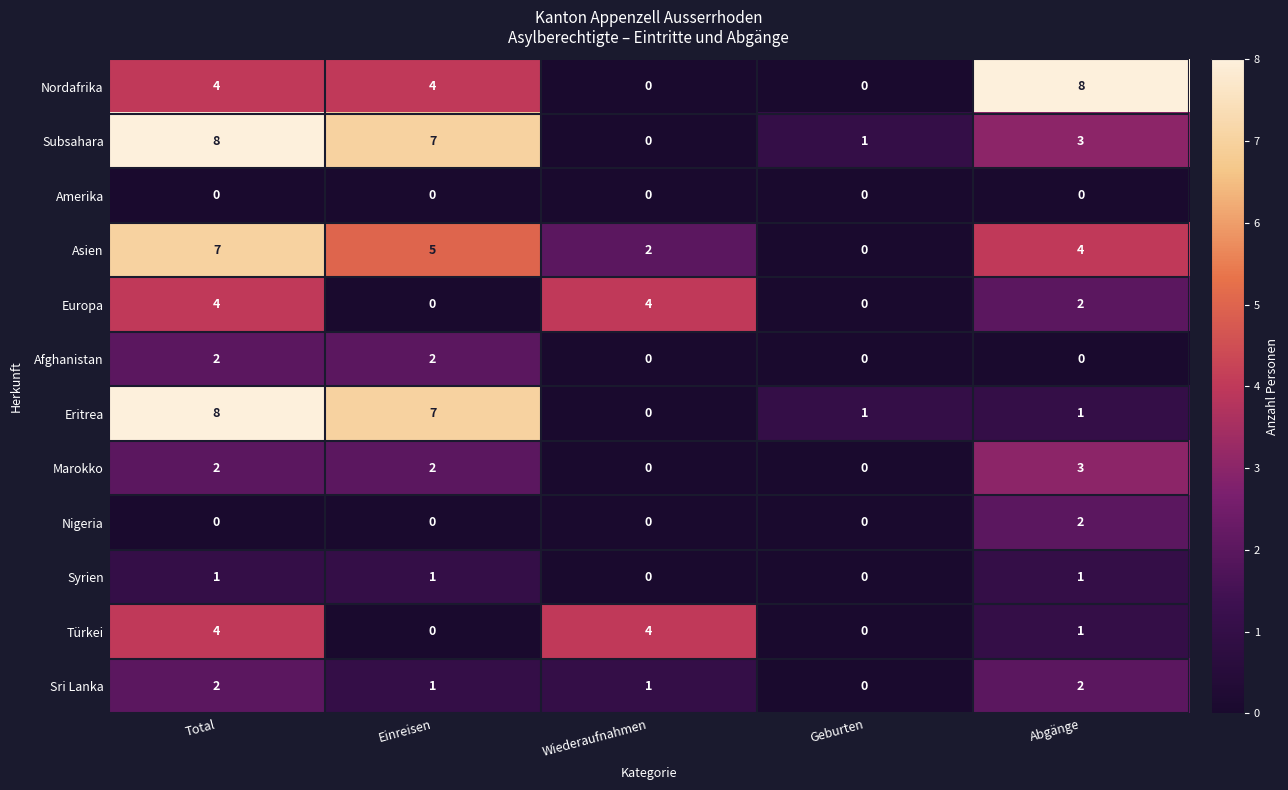

At which label is Türkei closest to 2?

Abgänge